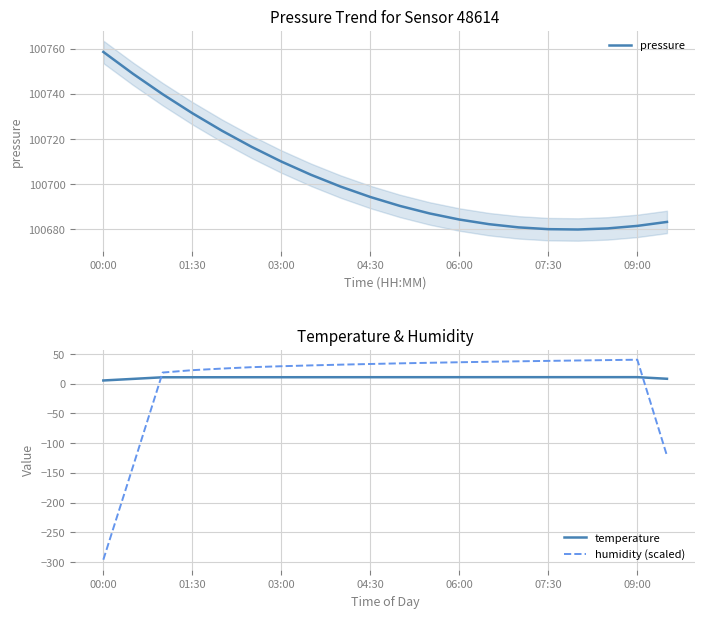

True or false: pressure and humidity (scaled) intersect in this chart.

False